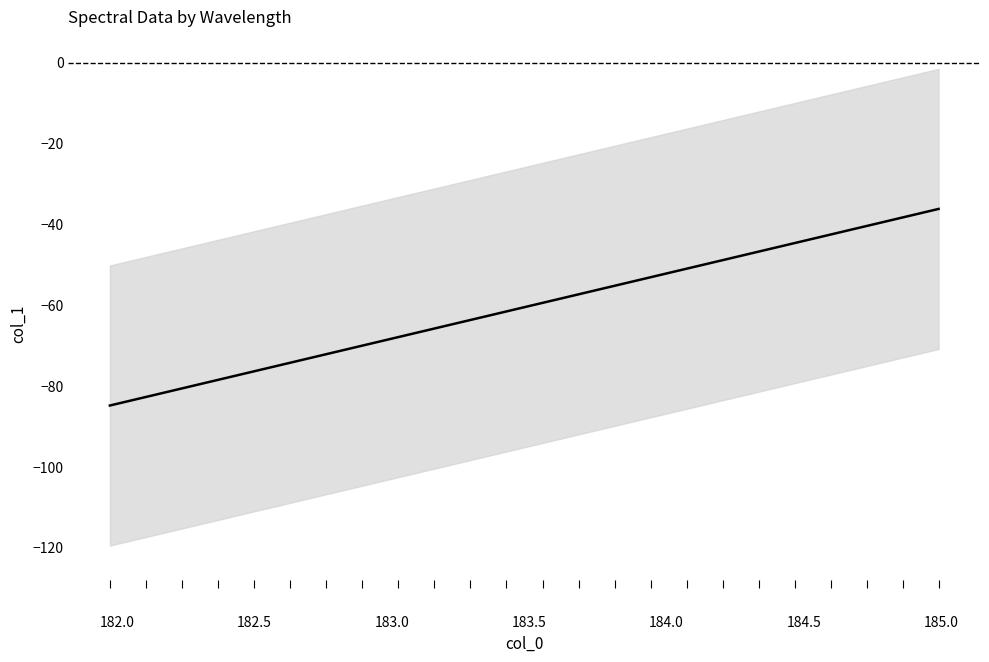

What is the difference between the second highest and minimum values?

46.5